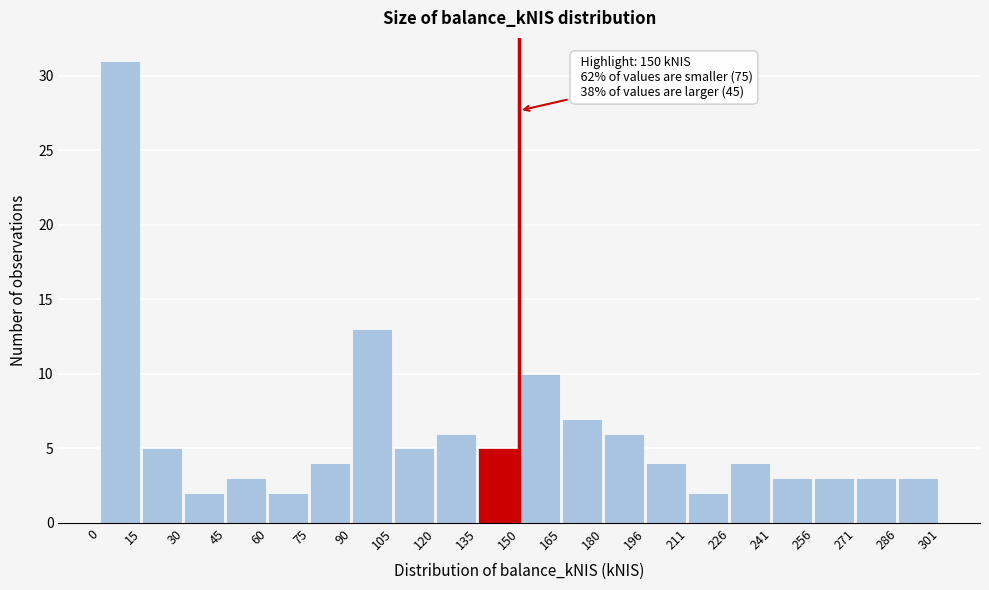

Over which range of the x-axis is the bar tallest?

0 to 15